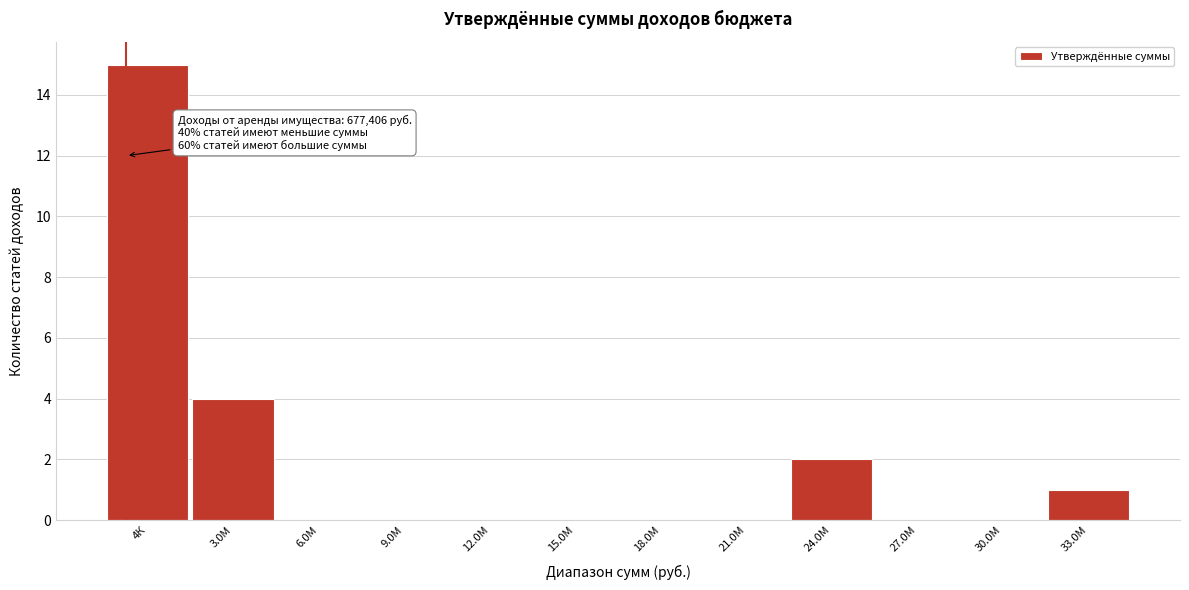

Reading left to right, list all the values displayed in this chart.

4К=15	3.0М=4	6.0М=0	9.0М=0	12.0М=0	15.0М=0	18.0М=0	21.0М=0	24.0М=2	27.0М=0	30.0М=0	33.0М=1